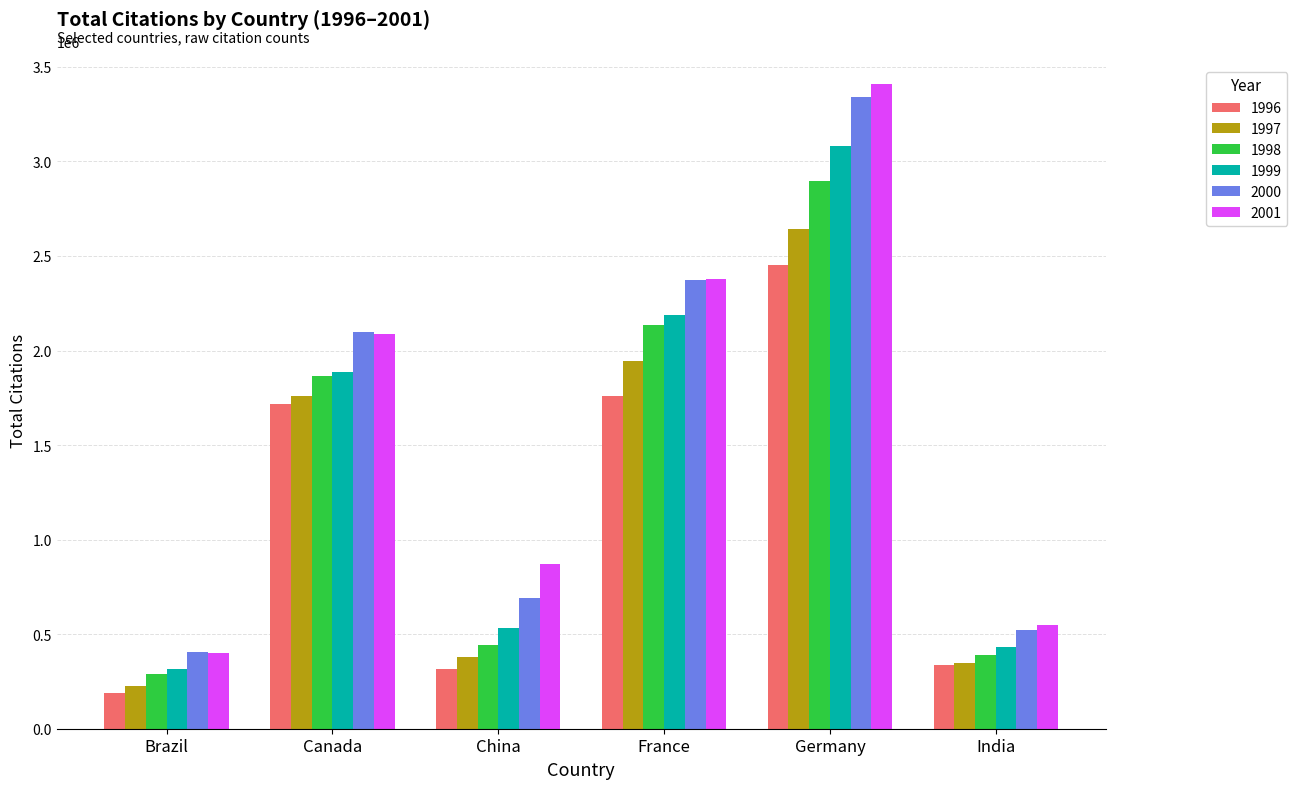

Which series changed the most between China and India?

2001